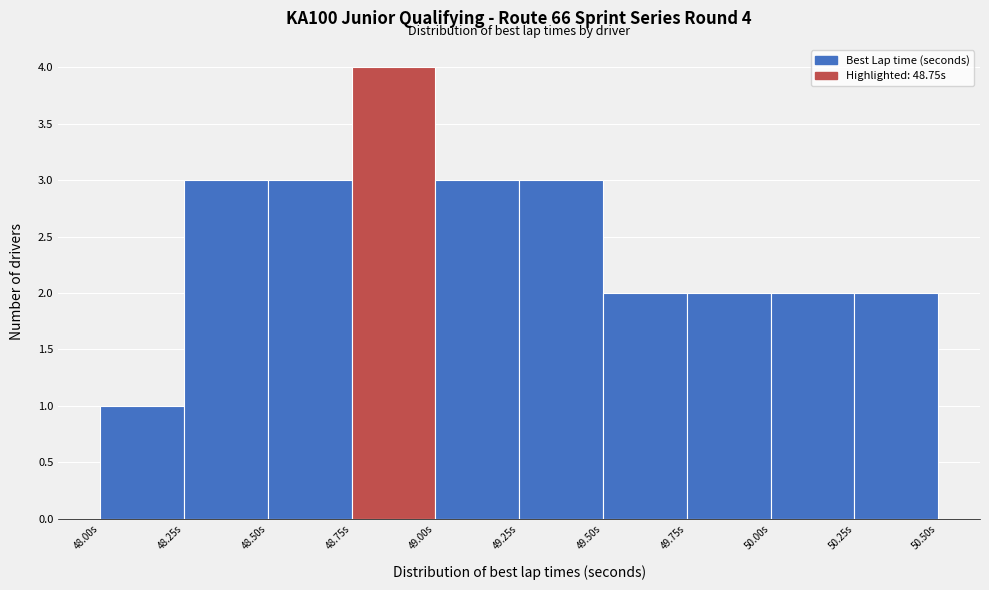

Which range on the x-axis has the tallest bar?

48.75 to 49.00